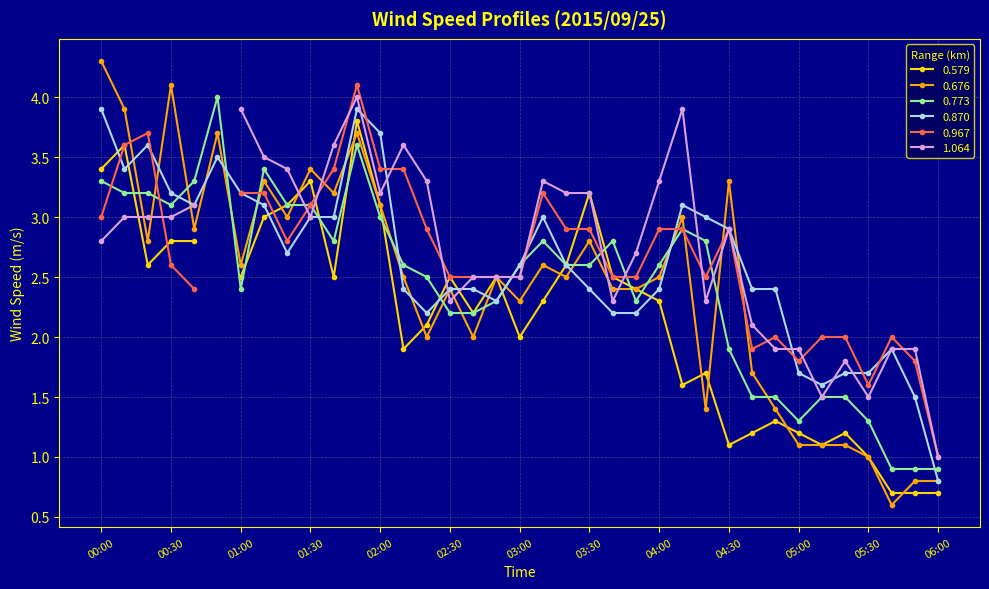

True or false: 0.676 has a value of 3.6 at 03:00.

False